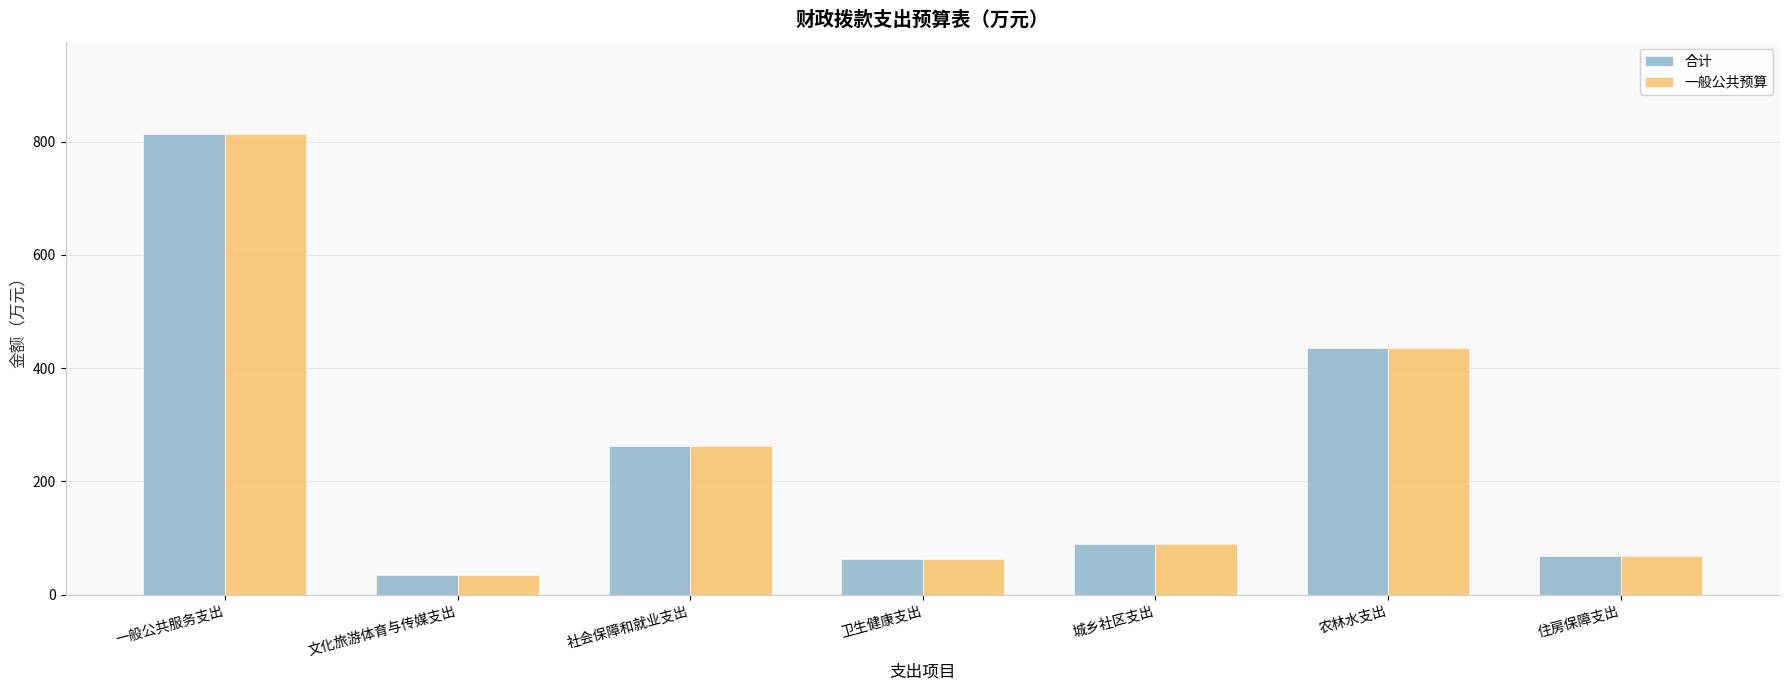

What is the value of the 一般公共预算 bar at the 5th from the left?

89.7